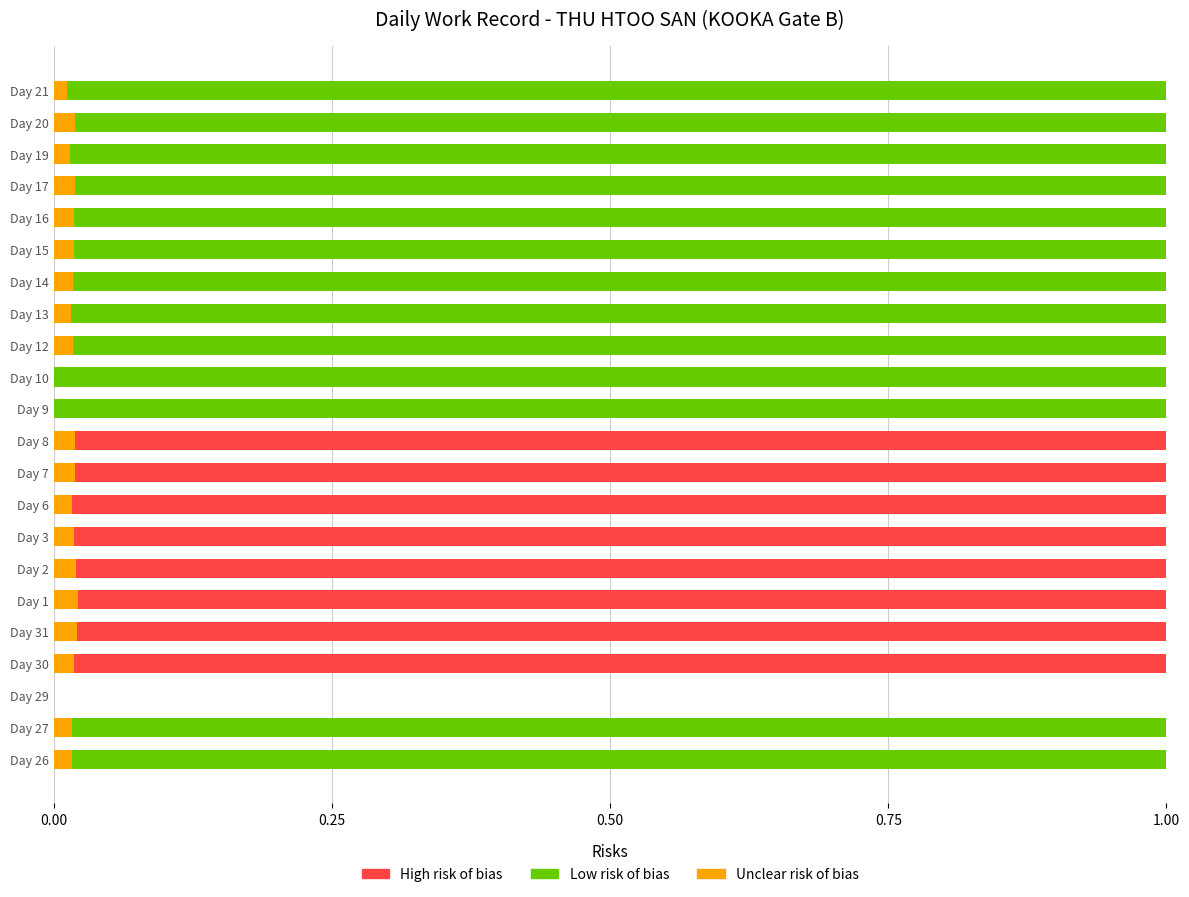

Is it true that Unclear risk of bias equals 0.0 at Day 12?

True